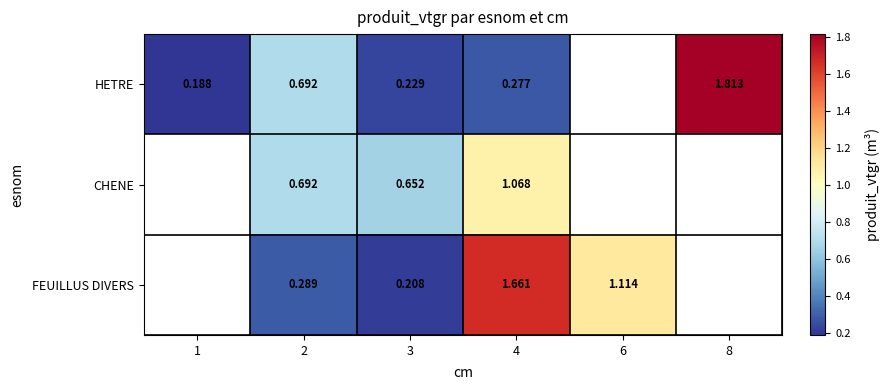

Is the value of FEUILLUS DIVERS at 2 greater than the value of HETRE at 4?

Yes